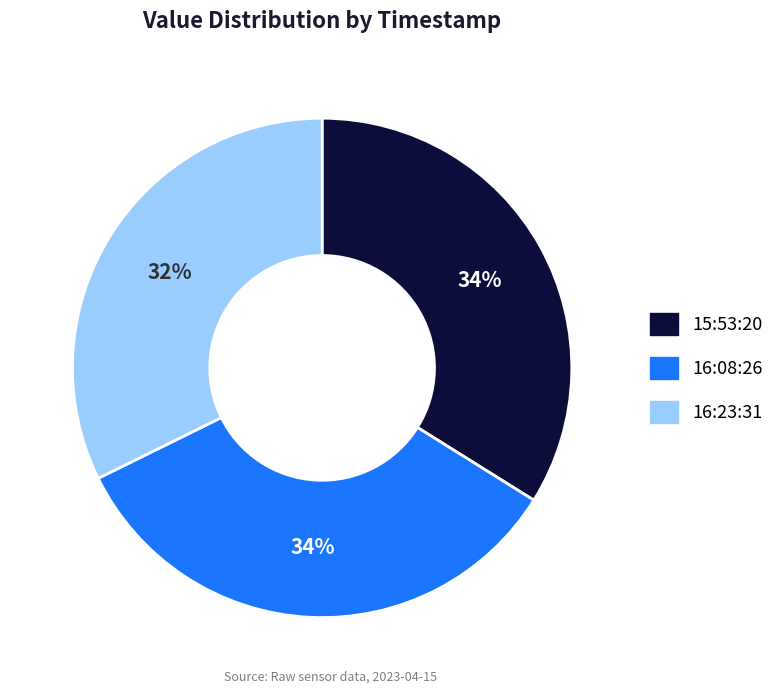

Is there a majority slice in this chart?

No